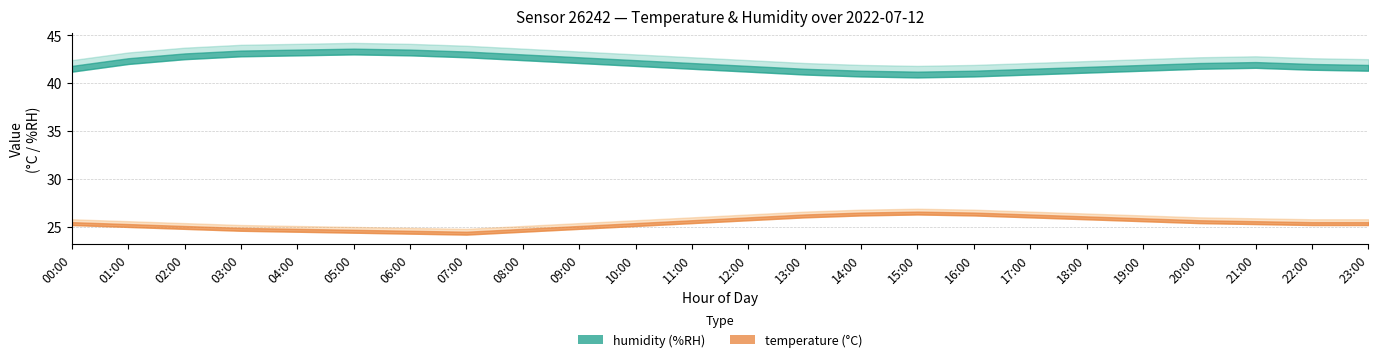

True or false: humidity_upper and temperature intersect in this chart.

False